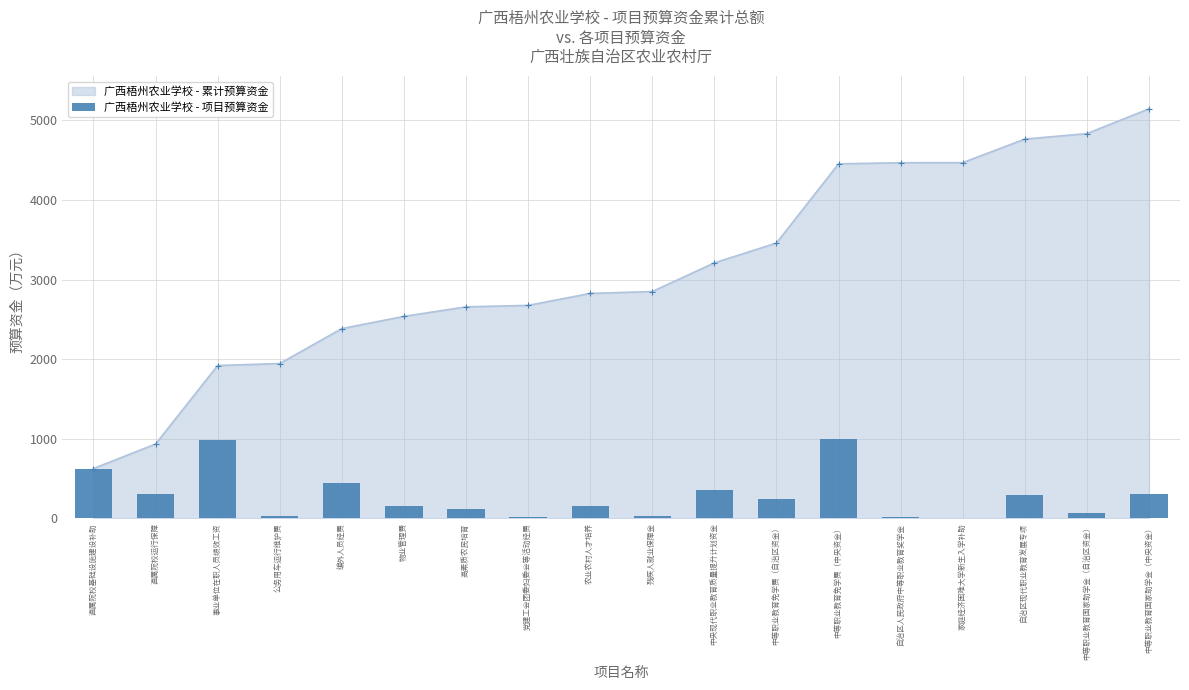

Which label corresponds to the smallest value in the chart?

家庭经济困难大学新生入学补助